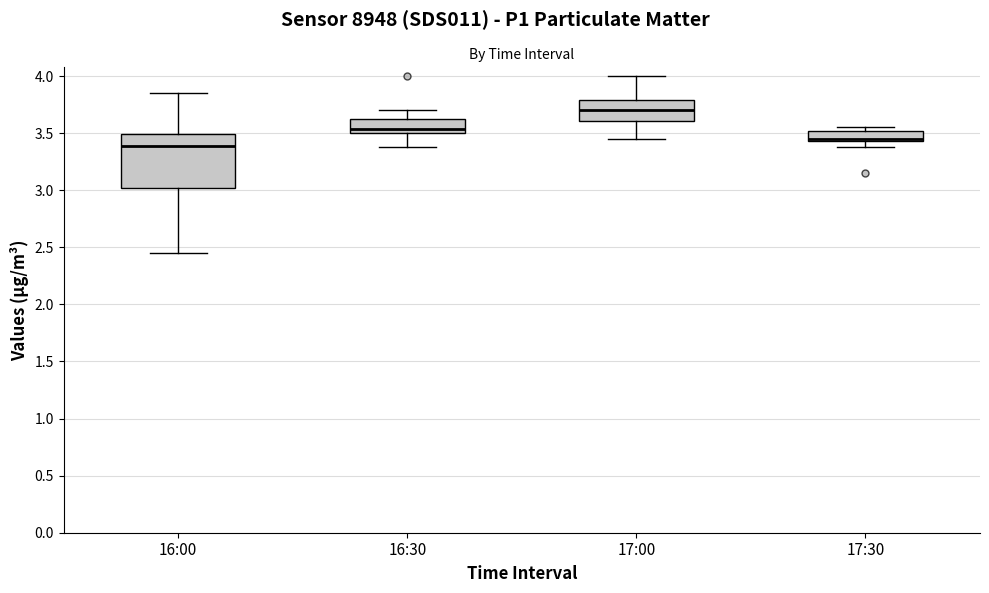

Where is the lower edge of the box for 17:30 on the y-axis? The values are not printed on the chart, so give them approximately, as read against the axis.

3.45